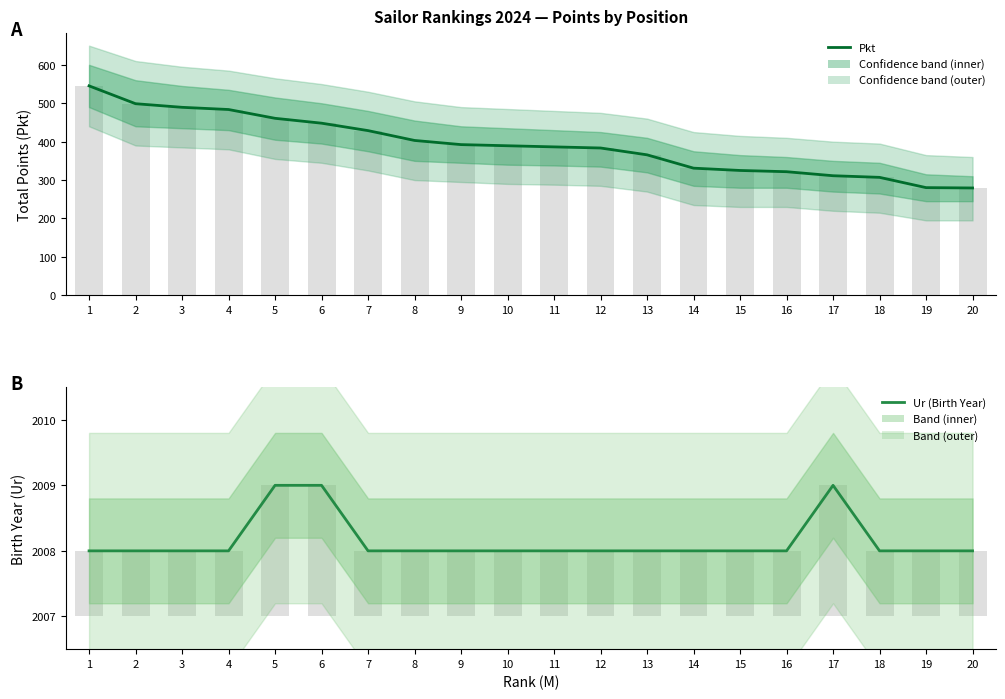

What is the maximum value shown in the chart?

2009.0